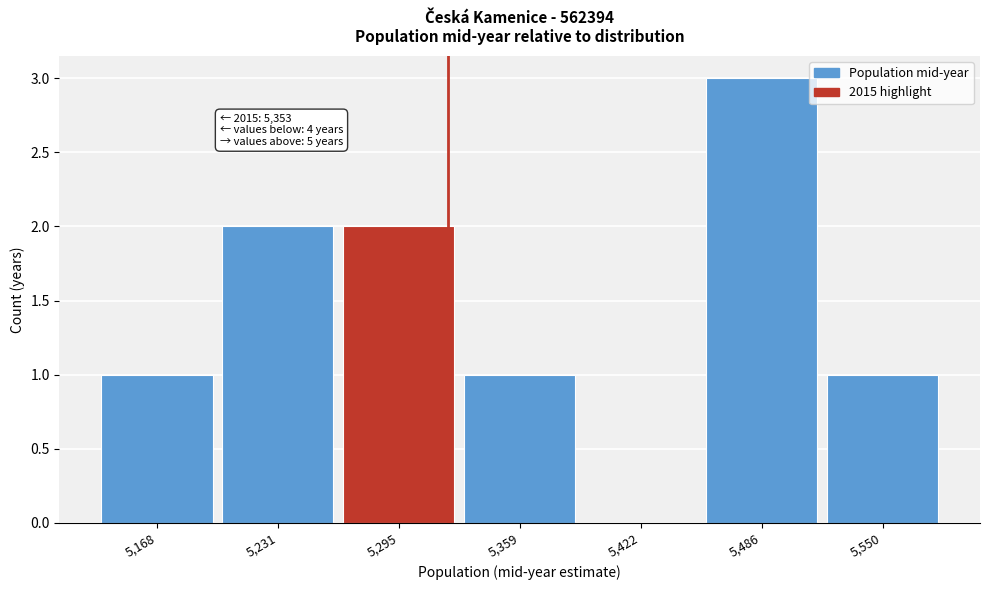

Reading right to left, what are all the values shown in this chart?

5,550=1	5,486=3	5,422=0	5,359=1	5,295=2	5,231=2	5,168=1